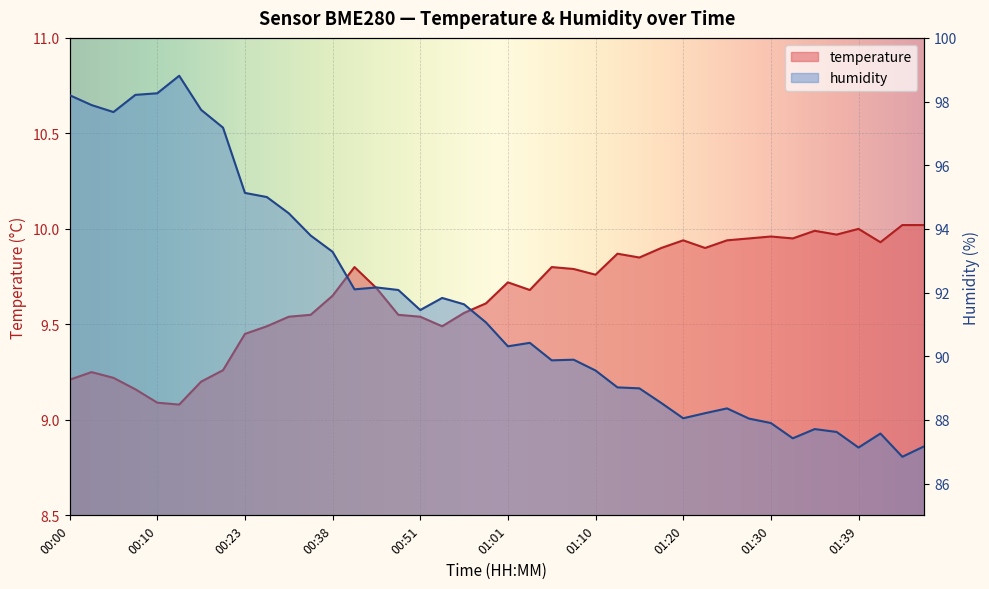

What is the label of the 4th point from the right?

01:39